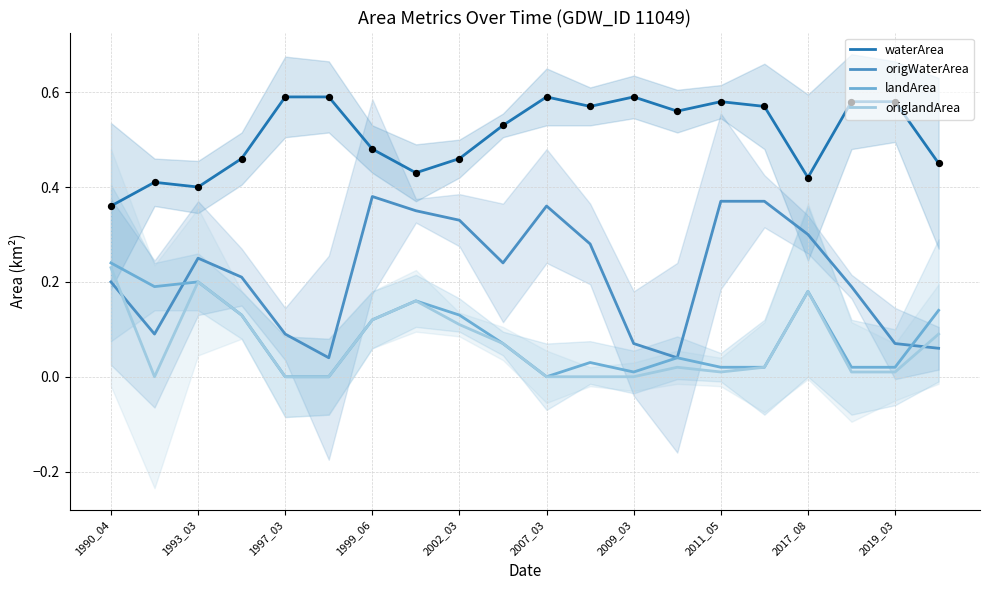

True or false: landArea and waterArea cross at least once.

False